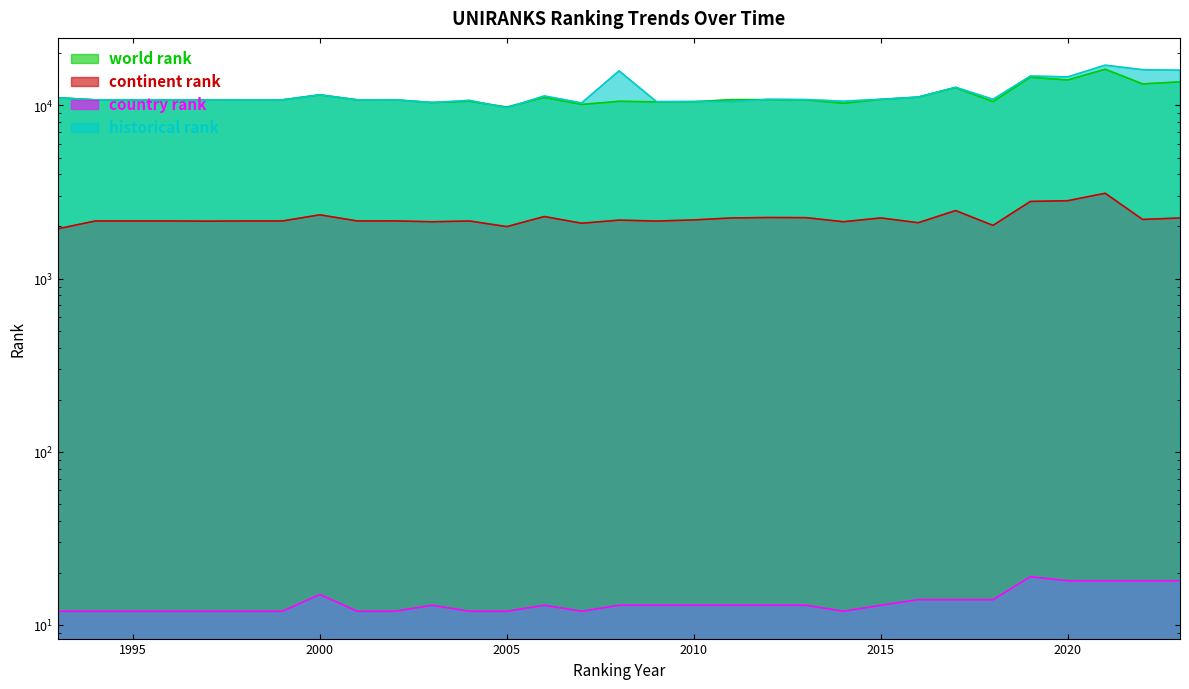

How many data points in world rank are less than 10767?

11